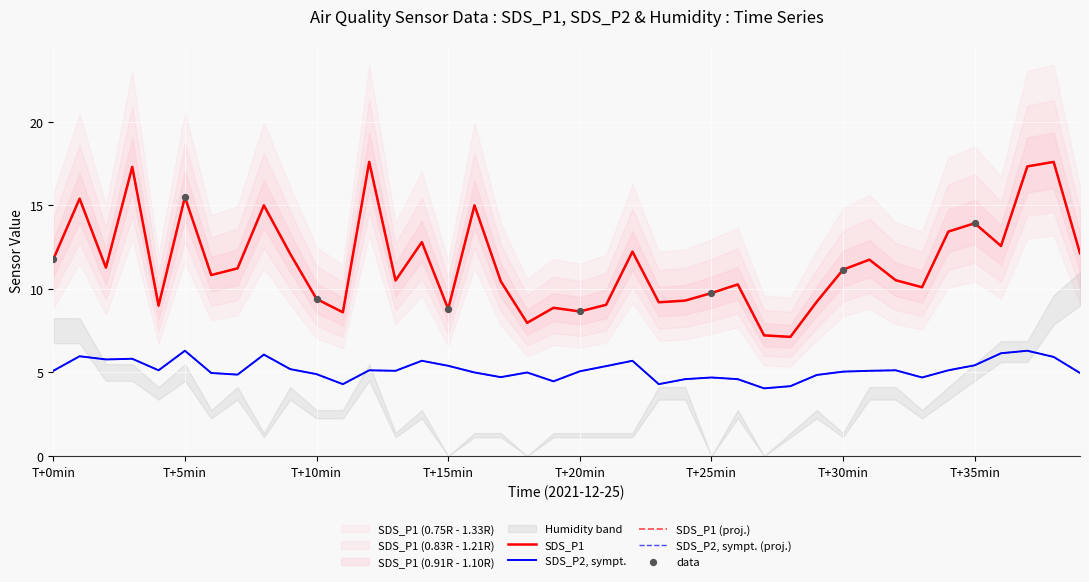

Which series contains the lowest Y value?

SDS_P2